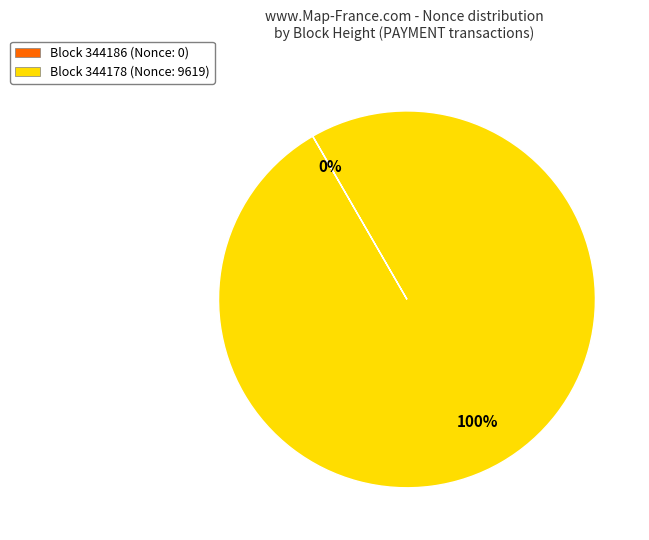

The Block 344178 (Nonce: 9619) slice represents 100% of the pie. True or false?

True